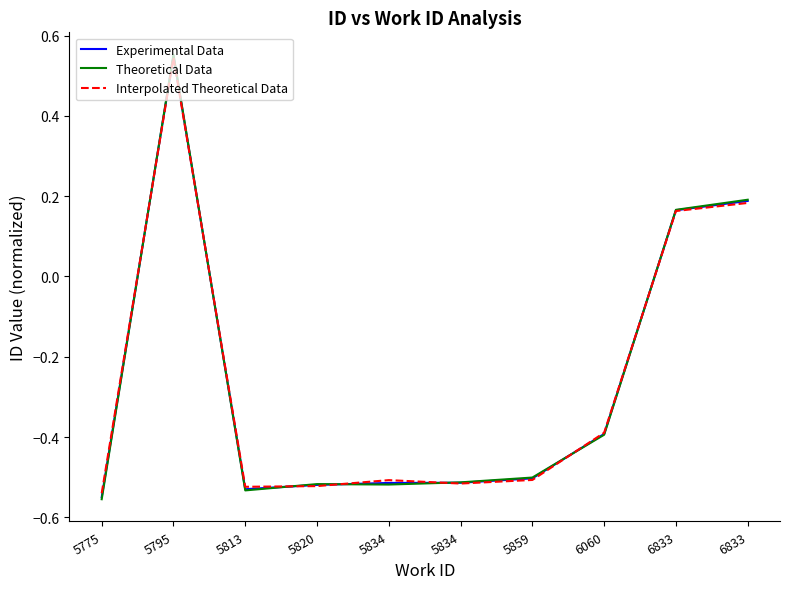

Reading left to right, transcribe all the data shown in this chart.

Experimental Data: 5775=-0.6	5795=0.6	5813=-0.5	5820=-0.5	5834=-0.5	5834=-0.5	5859=-0.5	6060=-0.4	6833=0.2	6833=0.2
Theoretical Data: 5775=-0.6	5795=0.6	5813=-0.5	5820=-0.5	5834=-0.5	5834=-0.5	5859=-0.5	6060=-0.4	6833=0.2	6833=0.2
Interpolated Theoretical Data: 5775=-0.5	5795=0.5	5813=-0.5	5820=-0.5	5834=-0.5	5834=-0.5	5859=-0.5	6060=-0.4	6833=0.2	6833=0.2